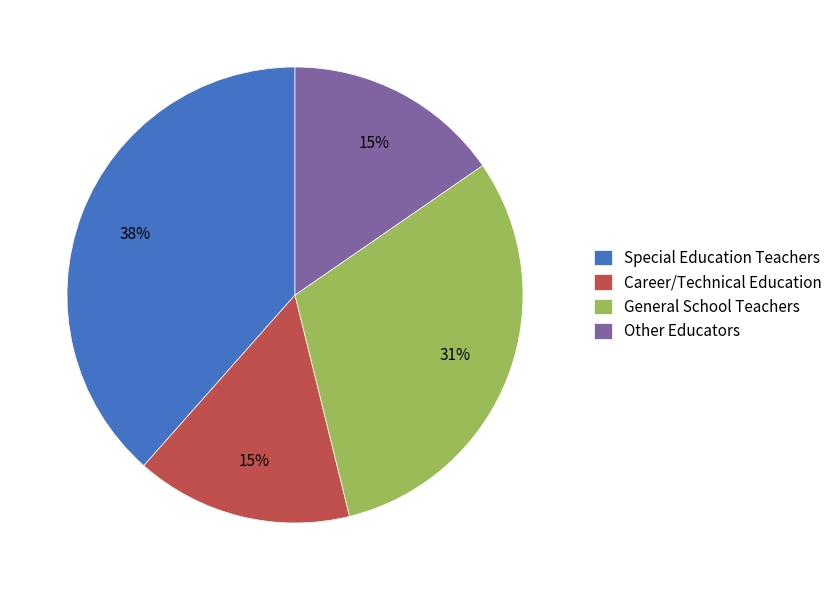

True or false: Special Education Teachers accounts for 49% of the total.

False